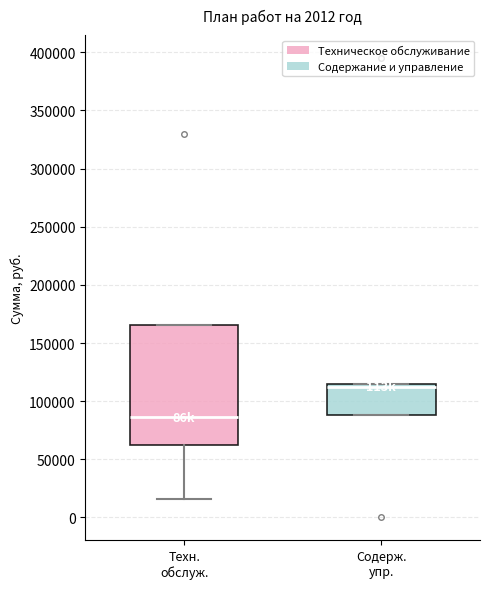

Where is the upper edge of the box for Содерж. упр. on the y-axis? The values are not printed on the chart, so give them approximately, as read against the axis.

115000